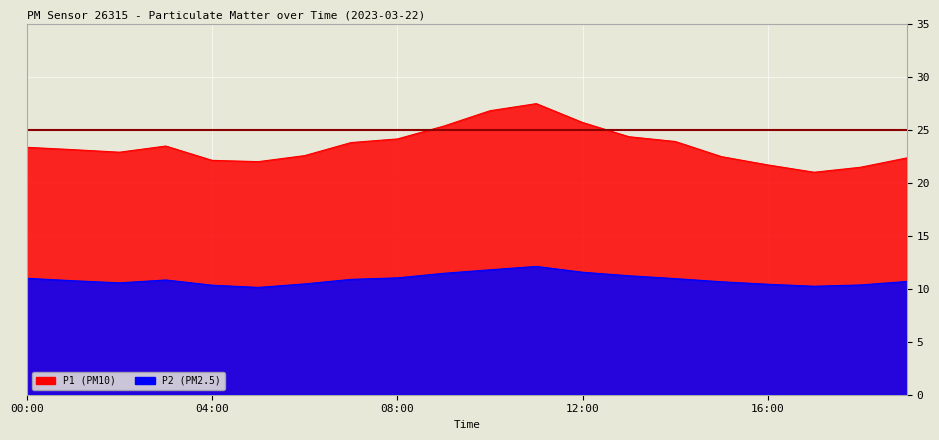

What position from the right is 17:00?

3